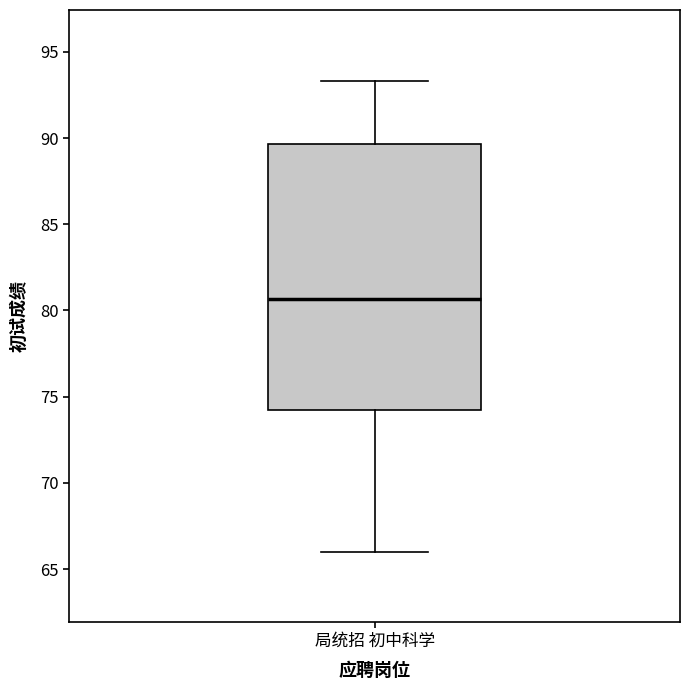

Transcribe this box plot: give where the median line is, the range the box spans, and where the two whiskers end, as read against the y-axis. The values are not printed on the chart, so give them approximately, as read against the axis.

median 80.5, box 74.5 to 89.5, whiskers 66.0 to 93.5